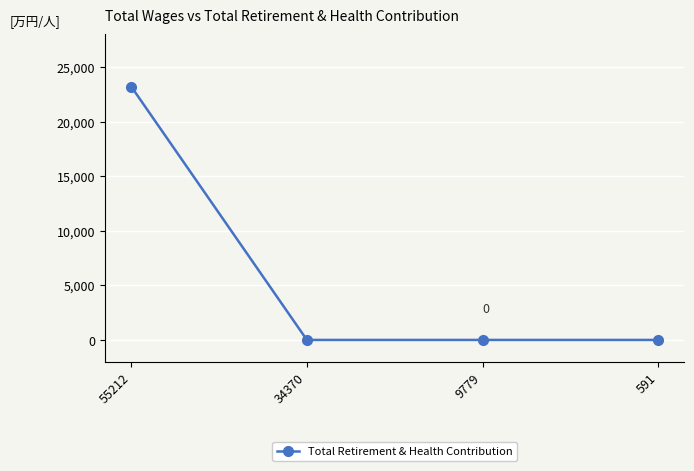

Which label corresponds to the largest value in the chart?

55212